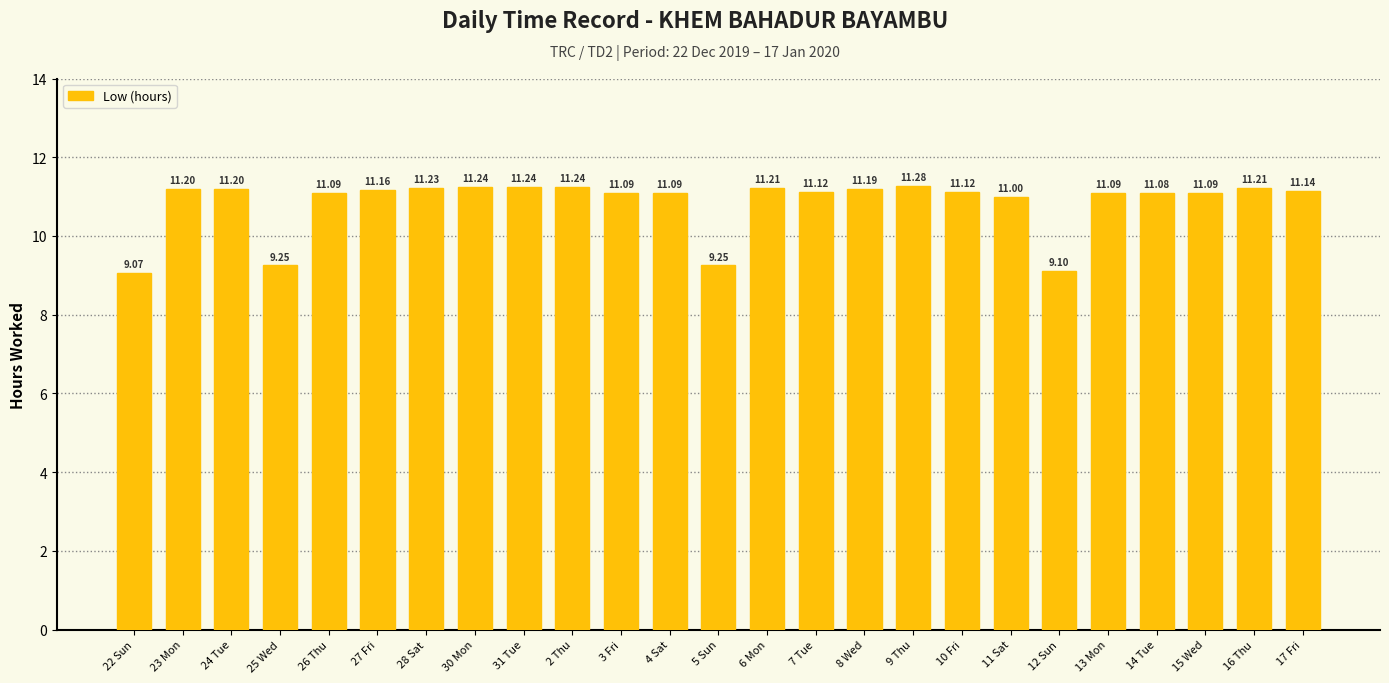

How many bars are there in total?

25